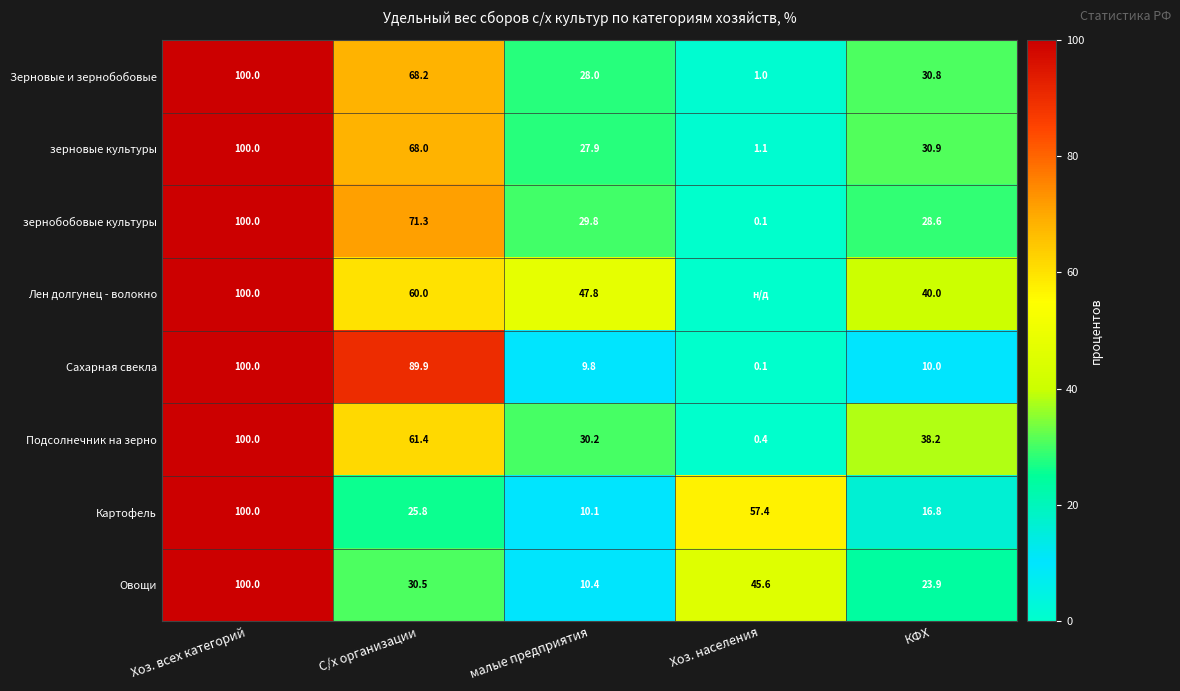

What is the approximate value of Сахарная свекла at КФХ?

10.0